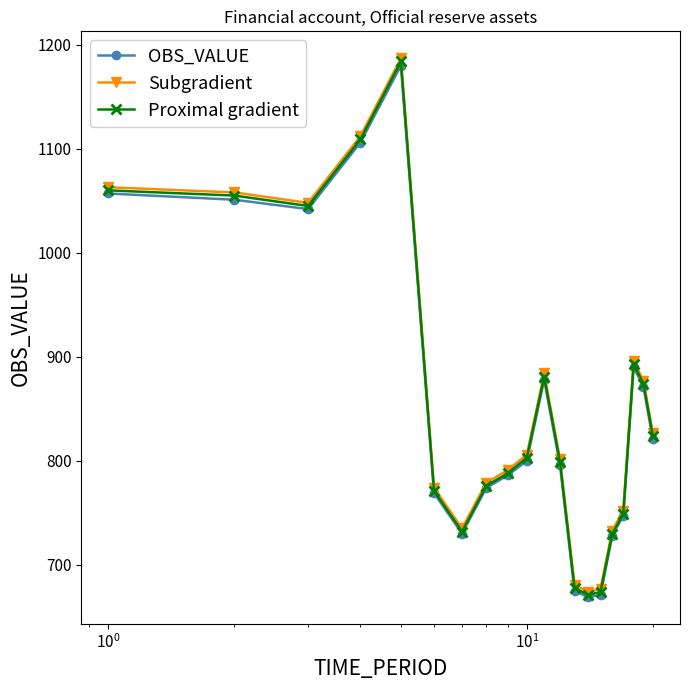

What is the value of the Proximal gradient point at the 18th from the left?

893